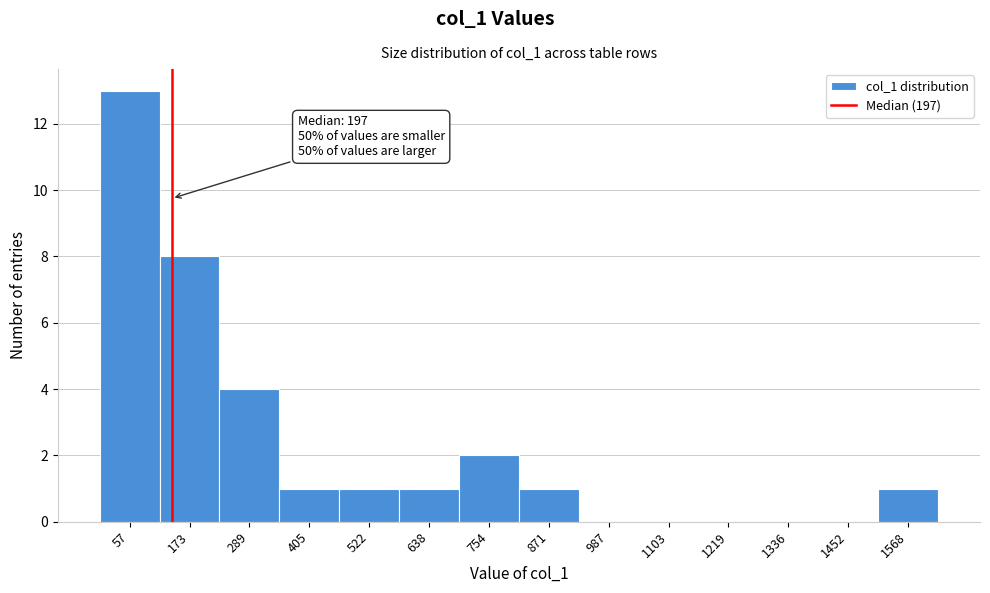

Reading right to left, what are all the values shown in this chart?

1568=1	1452=0	1336=0	1219=0	1103=0	987=0	871=1	754=2	638=1	522=1	405=1	289=4	173=8	57=13